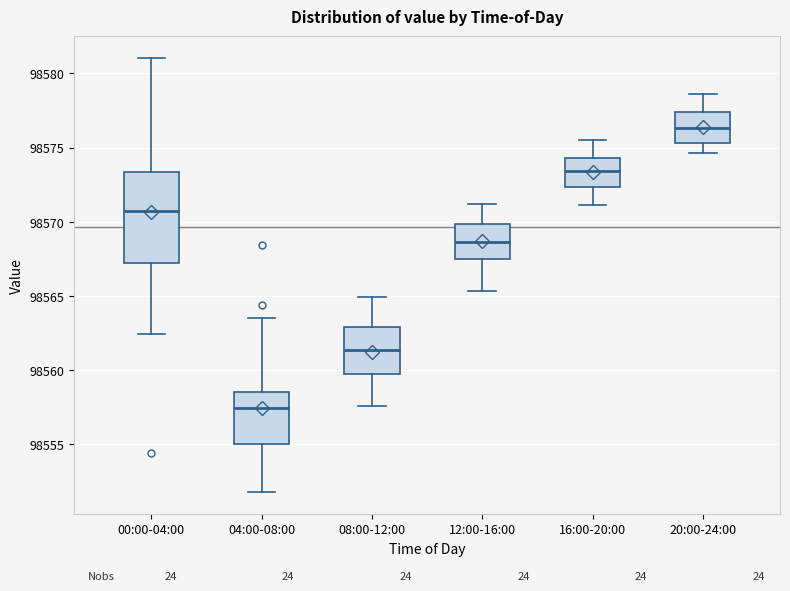

Which box is the tallest, from its lower edge to its upper edge?

00:00-04:00